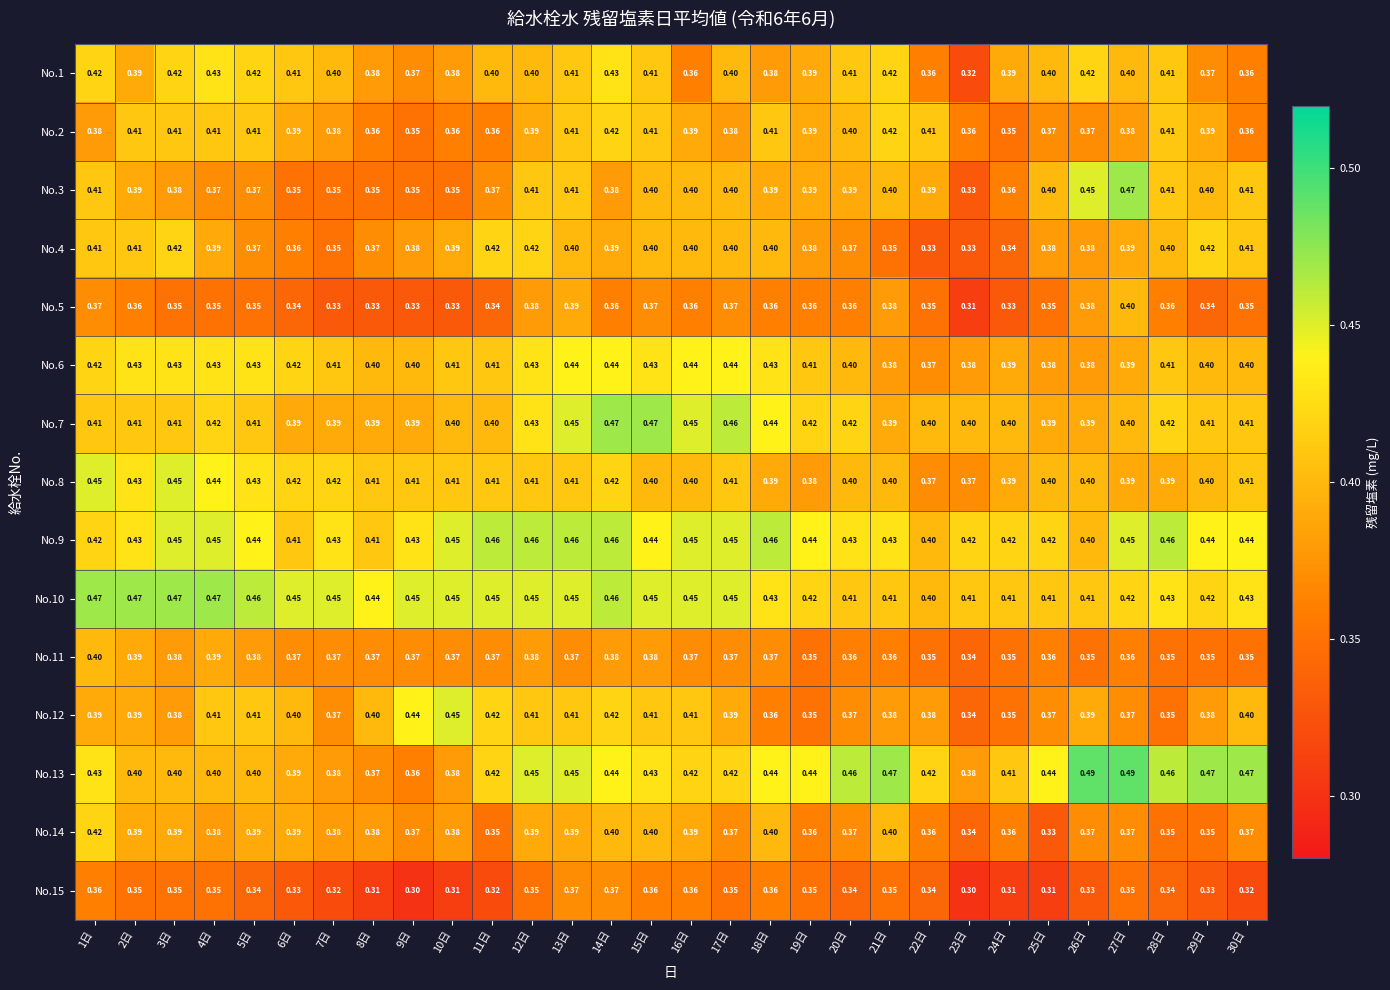

Which label corresponds to the smallest value in the chart?

9日